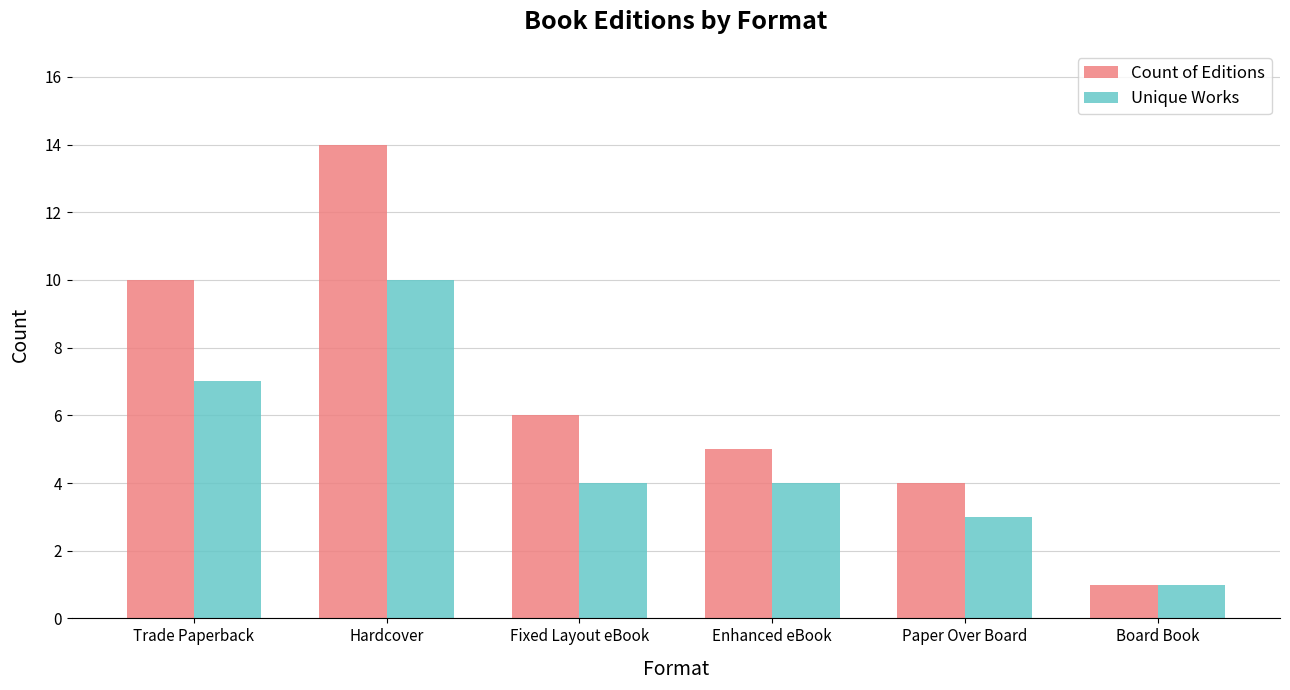

Which category has the lowest value in the Count of Editions series?

Board Book